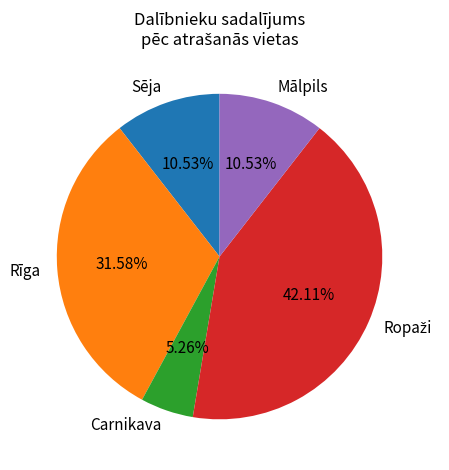

To the nearest percent, what portion does Rīga represent?

32%